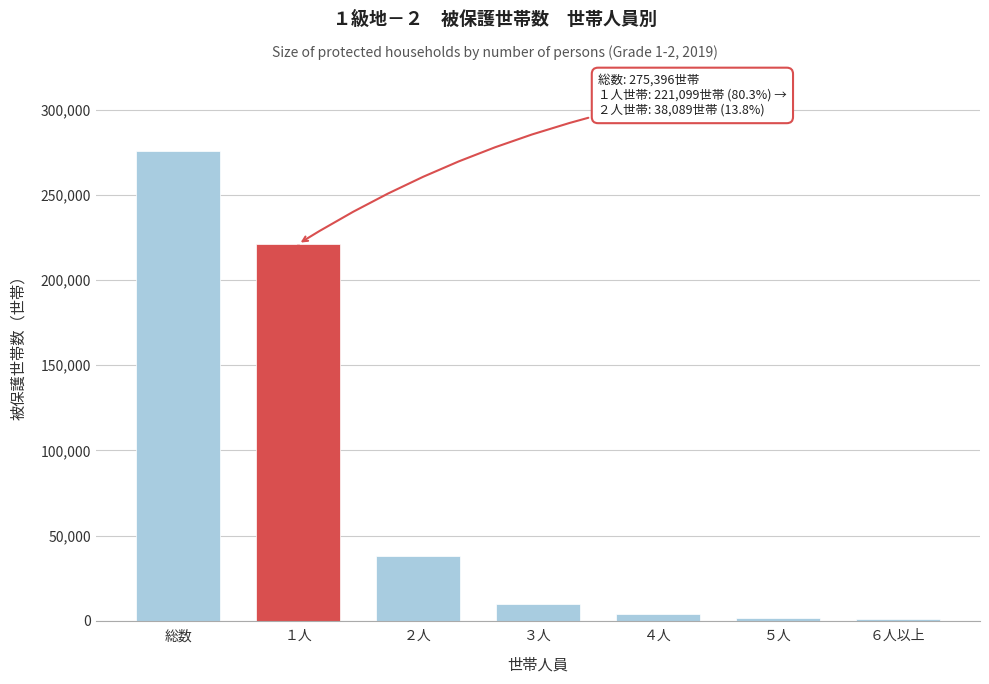

Which label corresponds to the largest value in the chart?

総数